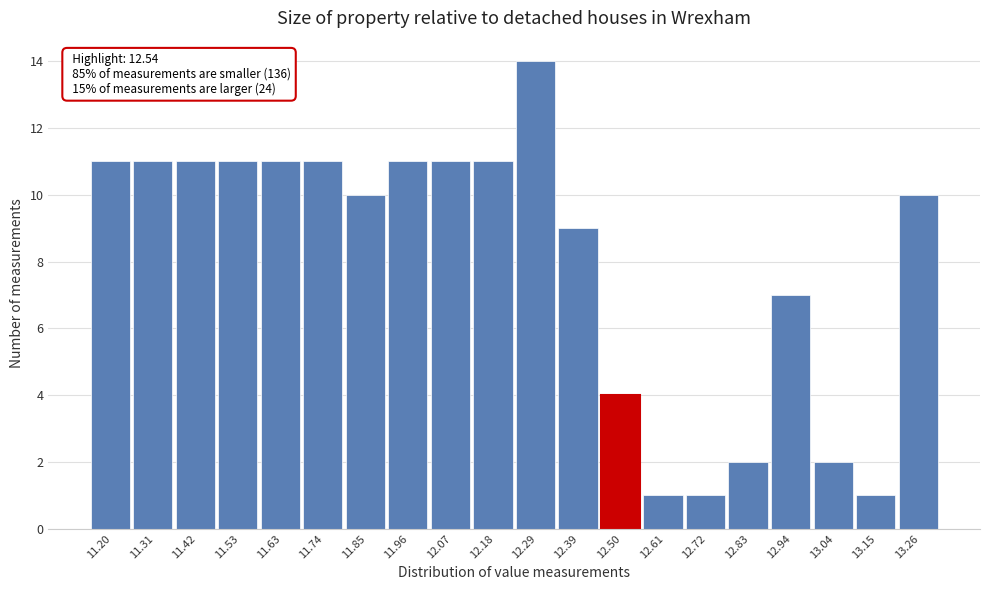

Reading right to left, transcribe all the data shown in this chart.

13.26=10	13.15=1	13.04=2	12.94=7	12.83=2	12.72=1	12.61=1	12.50=4	12.39=9	12.29=14	12.18=11	12.07=11	11.96=11	11.85=10	11.74=11	11.63=11	11.53=11	11.42=11	11.31=11	11.20=11